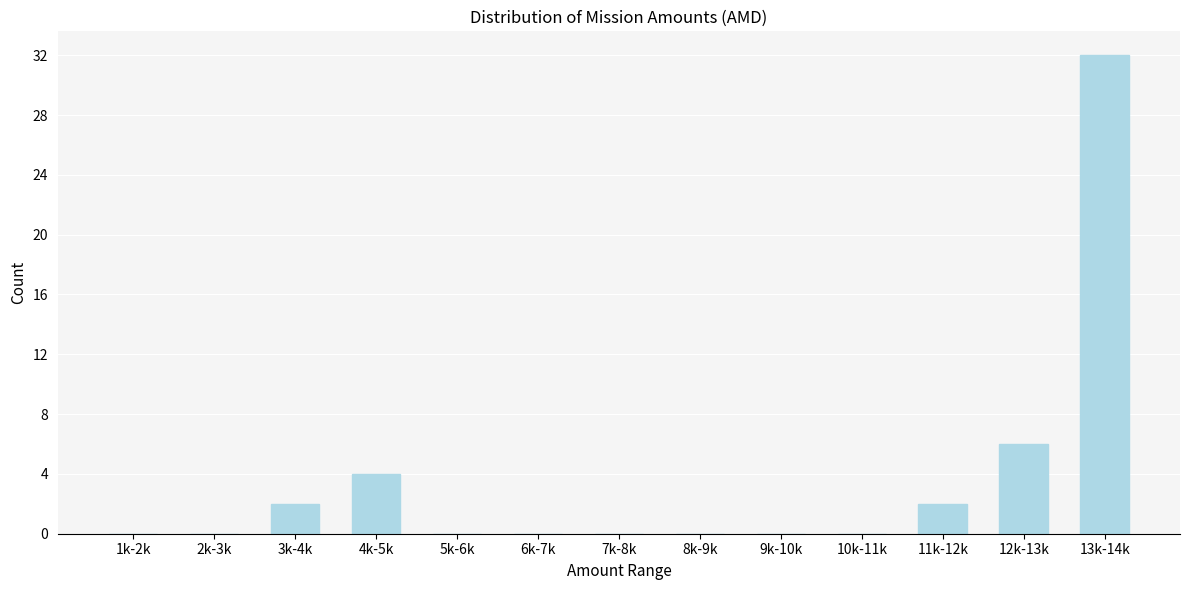

Reading left to right, extract all data points from this chart.

1k-2k=0	2k-3k=0	3k-4k=2	4k-5k=4	5k-6k=0	6k-7k=0	7k-8k=0	8k-9k=0	9k-10k=0	10k-11k=0	11k-12k=2	12k-13k=6	13k-14k=32